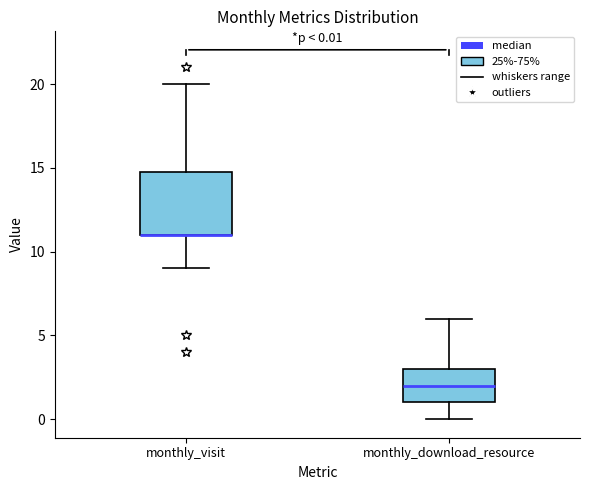

Which box is the tallest, from its lower edge to its upper edge?

monthly_visit